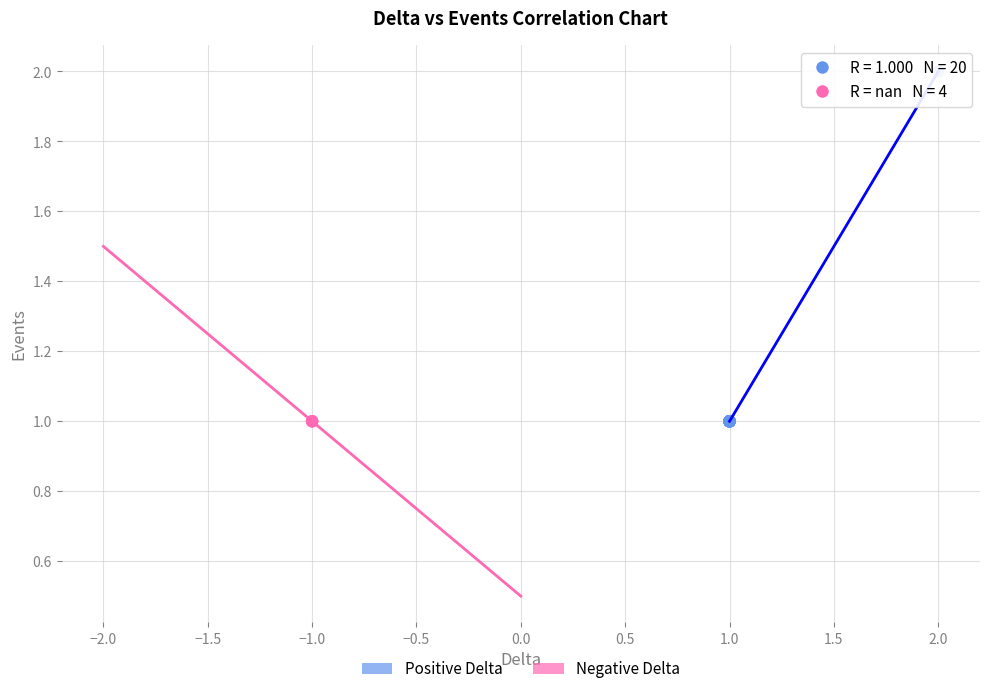

Which series reaches the maximum Y coordinate?

Positive Delta